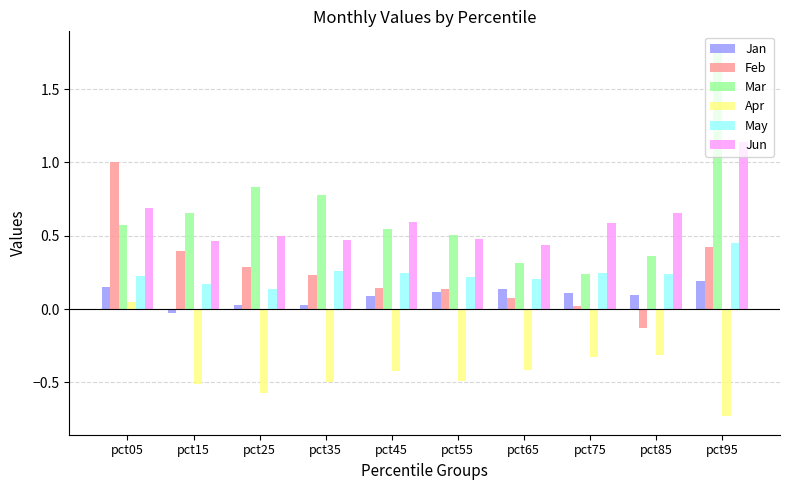

At how many categories does at least one series exceed 0?

10